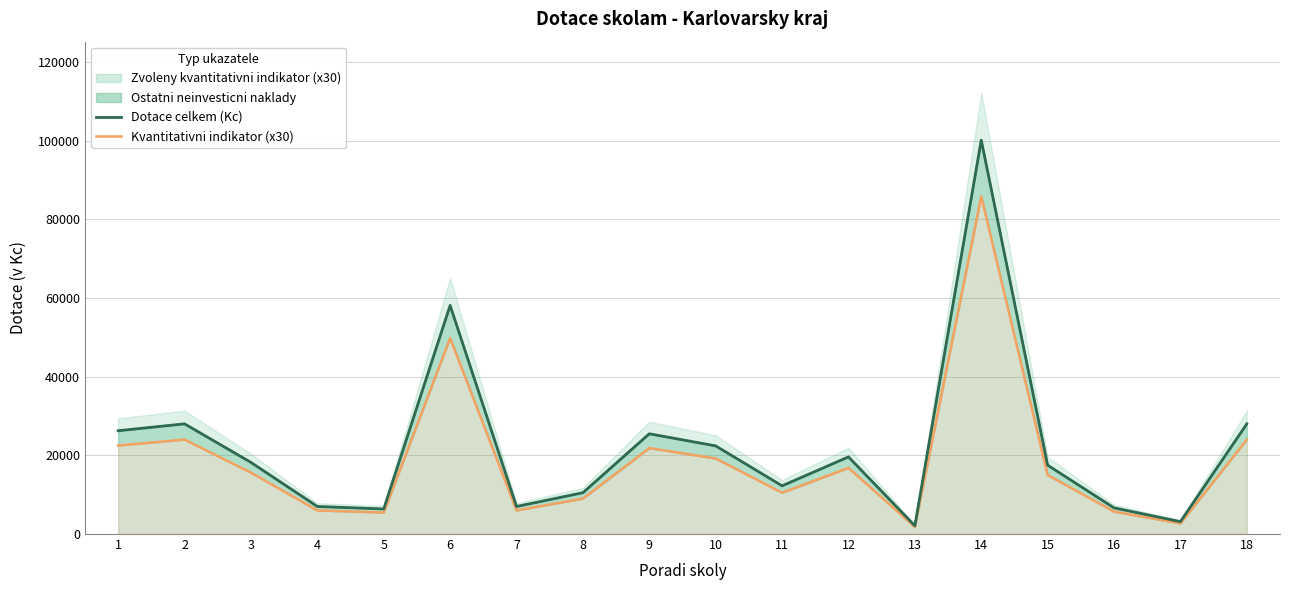

At which label does Kvantitativni indikator (x30) first exceed 15600?

1